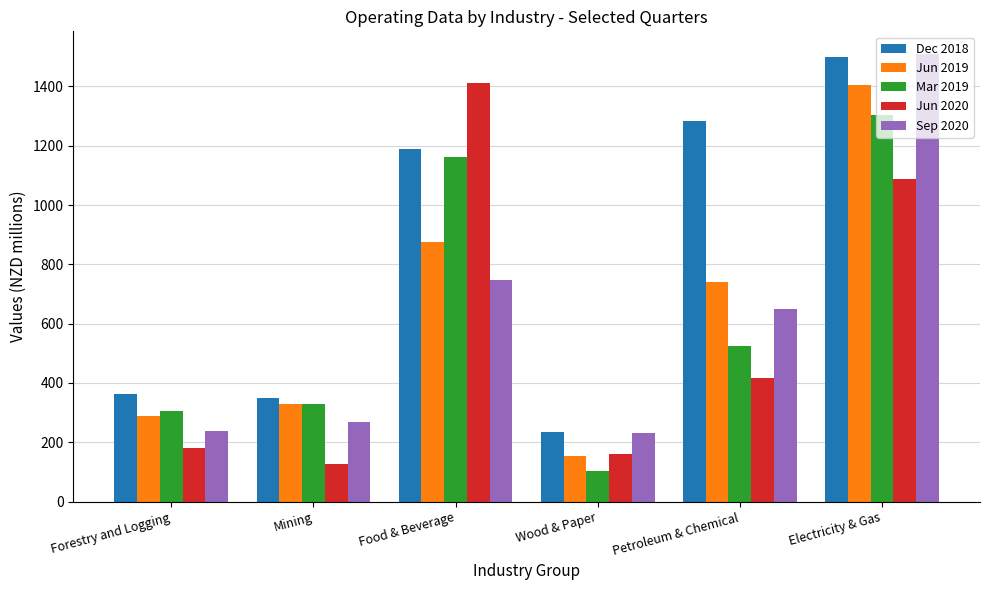

True or false: Jun 2019 has a value of 408 at Food & Beverage.

False